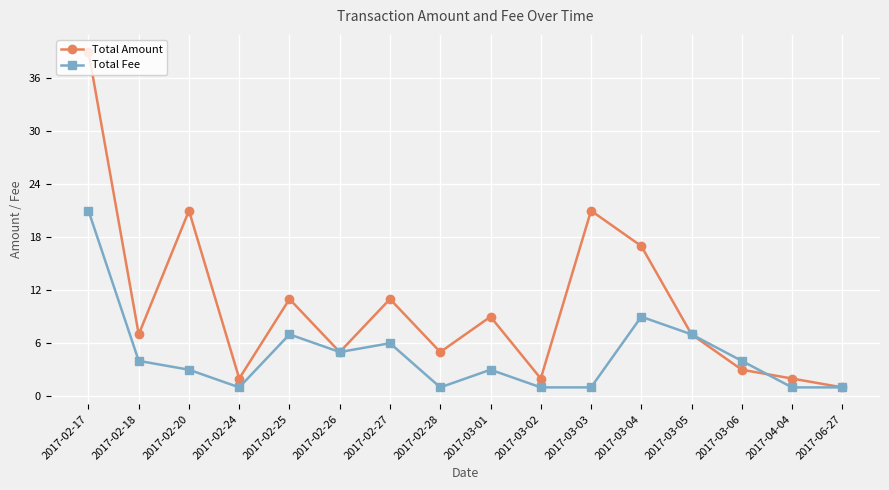

Between 2017-02-17 and 2017-03-03, which series saw the biggest shift?

Total Fee